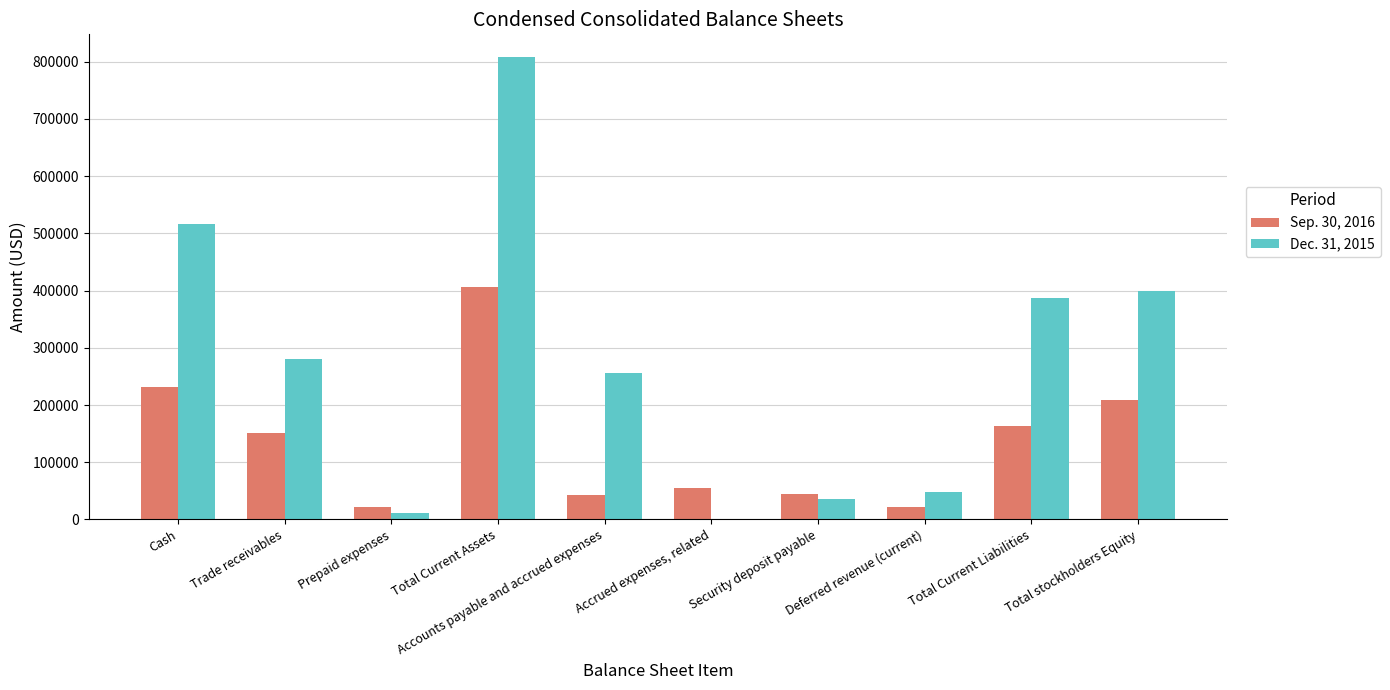

The value of Sep. 30, 2016 at Total Current Assets is 406105. True or false?

True